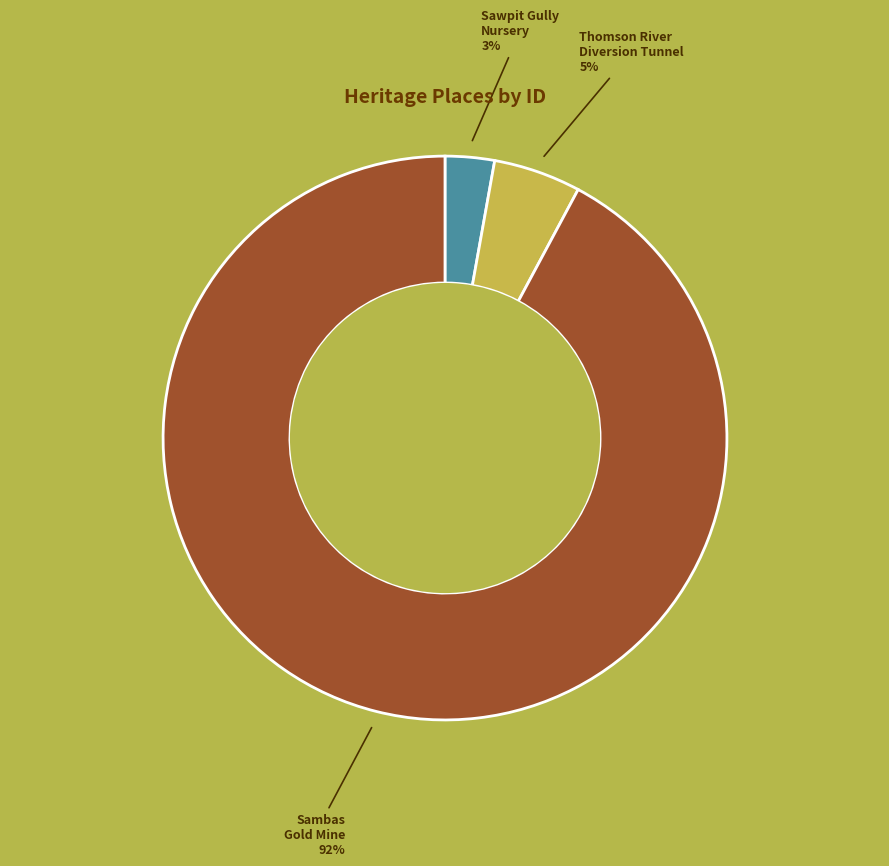

Do Thomson River Diversion Tunnel and Sawpit Gully Nursery together represent more than half of the pie?

No